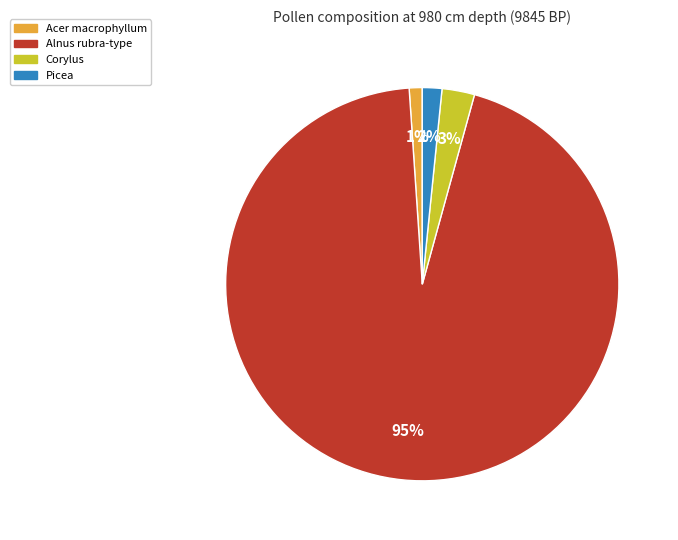

Is it true that Alnus rubra-type is 99% of the pie?

False